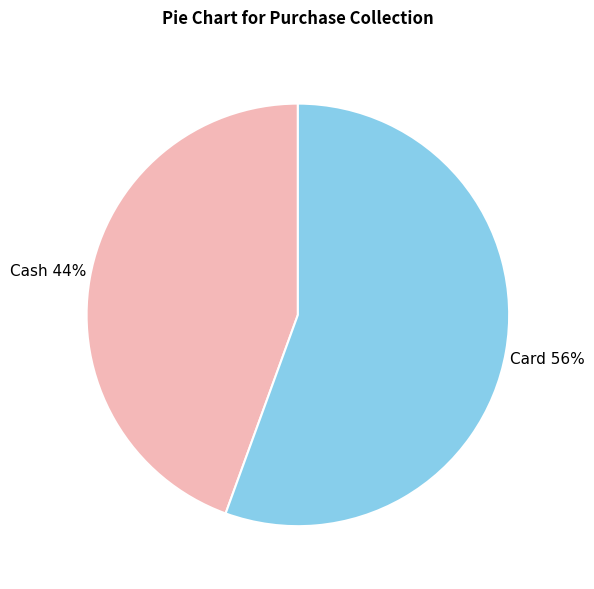

To the nearest percent, what is the average slice percentage?

50%